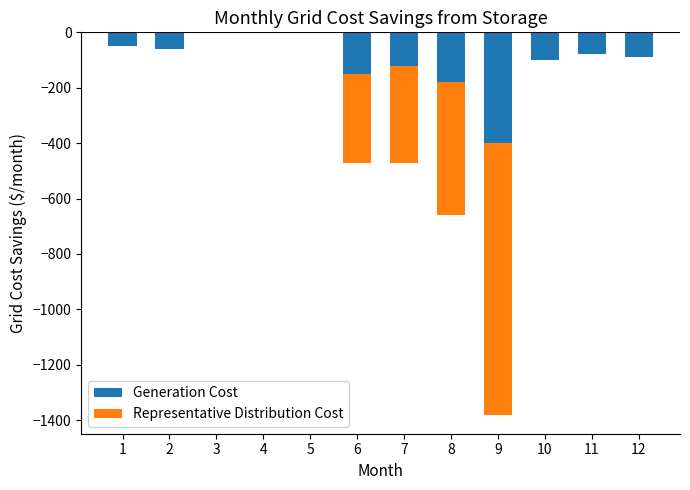

The Representative Distribution Cost series shows 506 at 1. True or false?

False